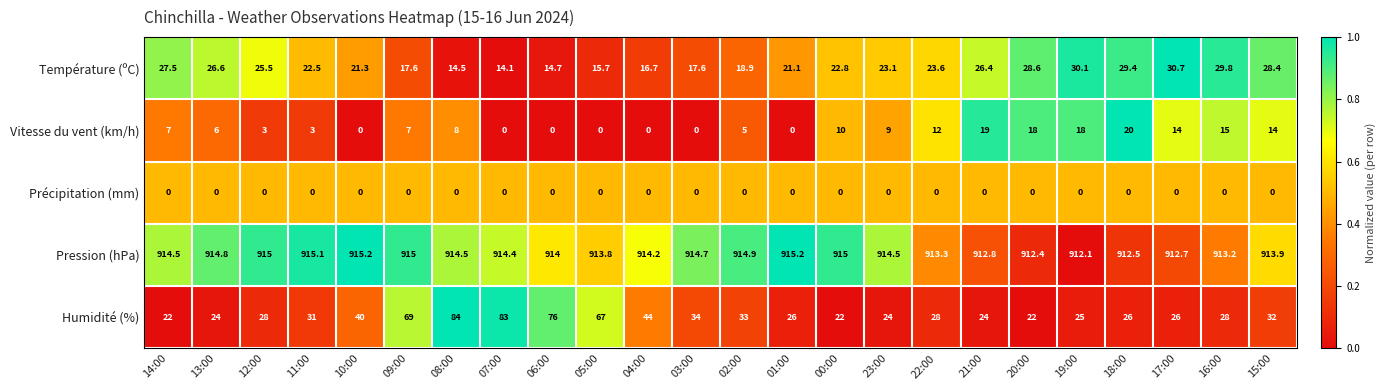

What is the greatest value displayed?

915.2